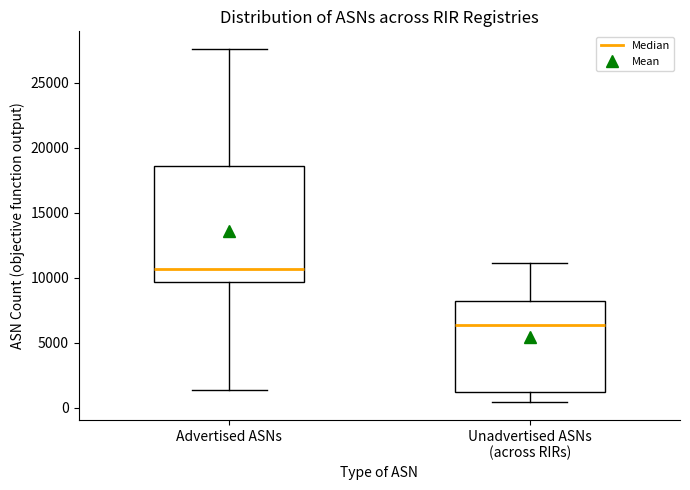

Which box is the tallest, from its lower edge to its upper edge?

Advertised ASNs